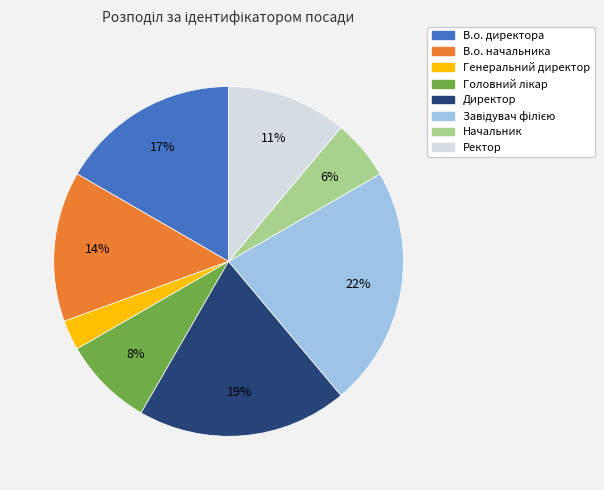

Is the sum of Директор and Генеральний директор greater than half?

No